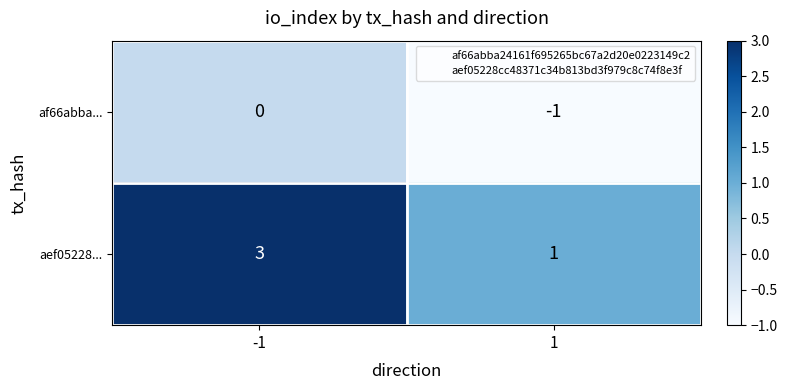

Reading left to right, what are all the values shown in this chart?

af66abba...: -1=0	1=-1
aef05228...: -1=3	1=1